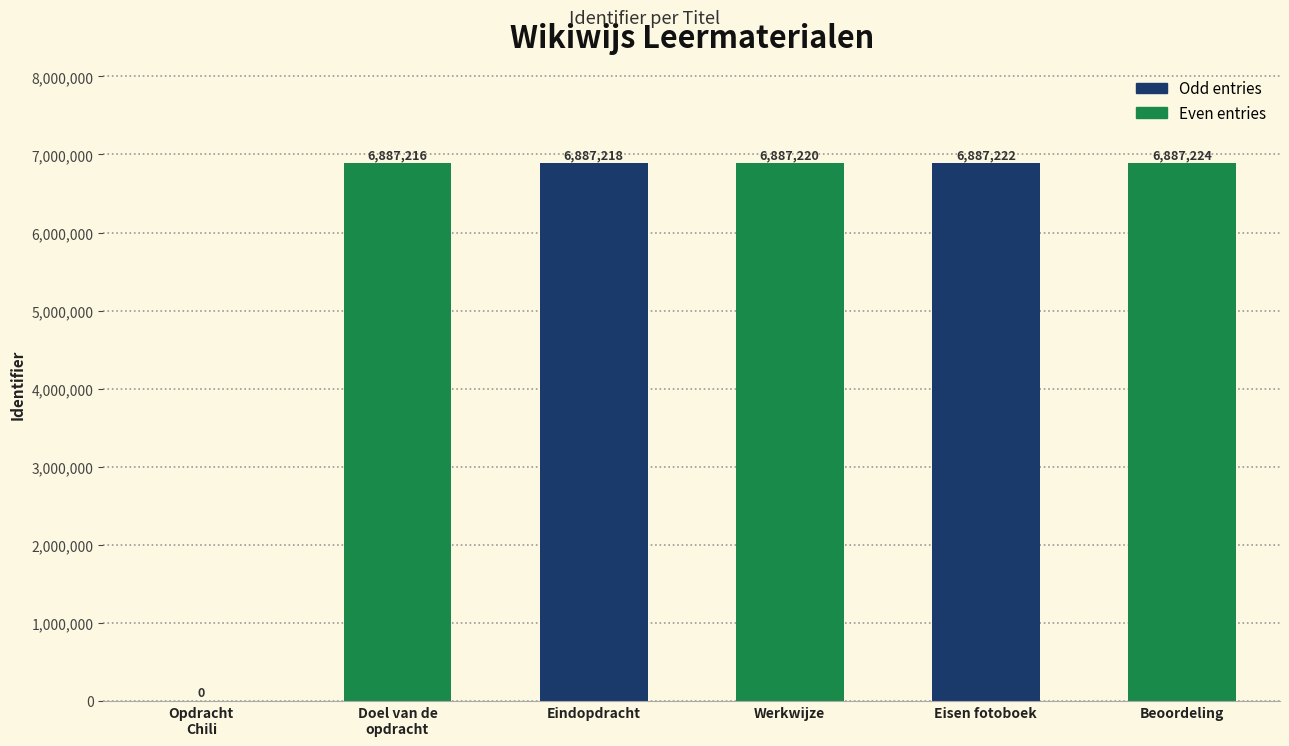

What is the maximum value shown in the chart?

6887224